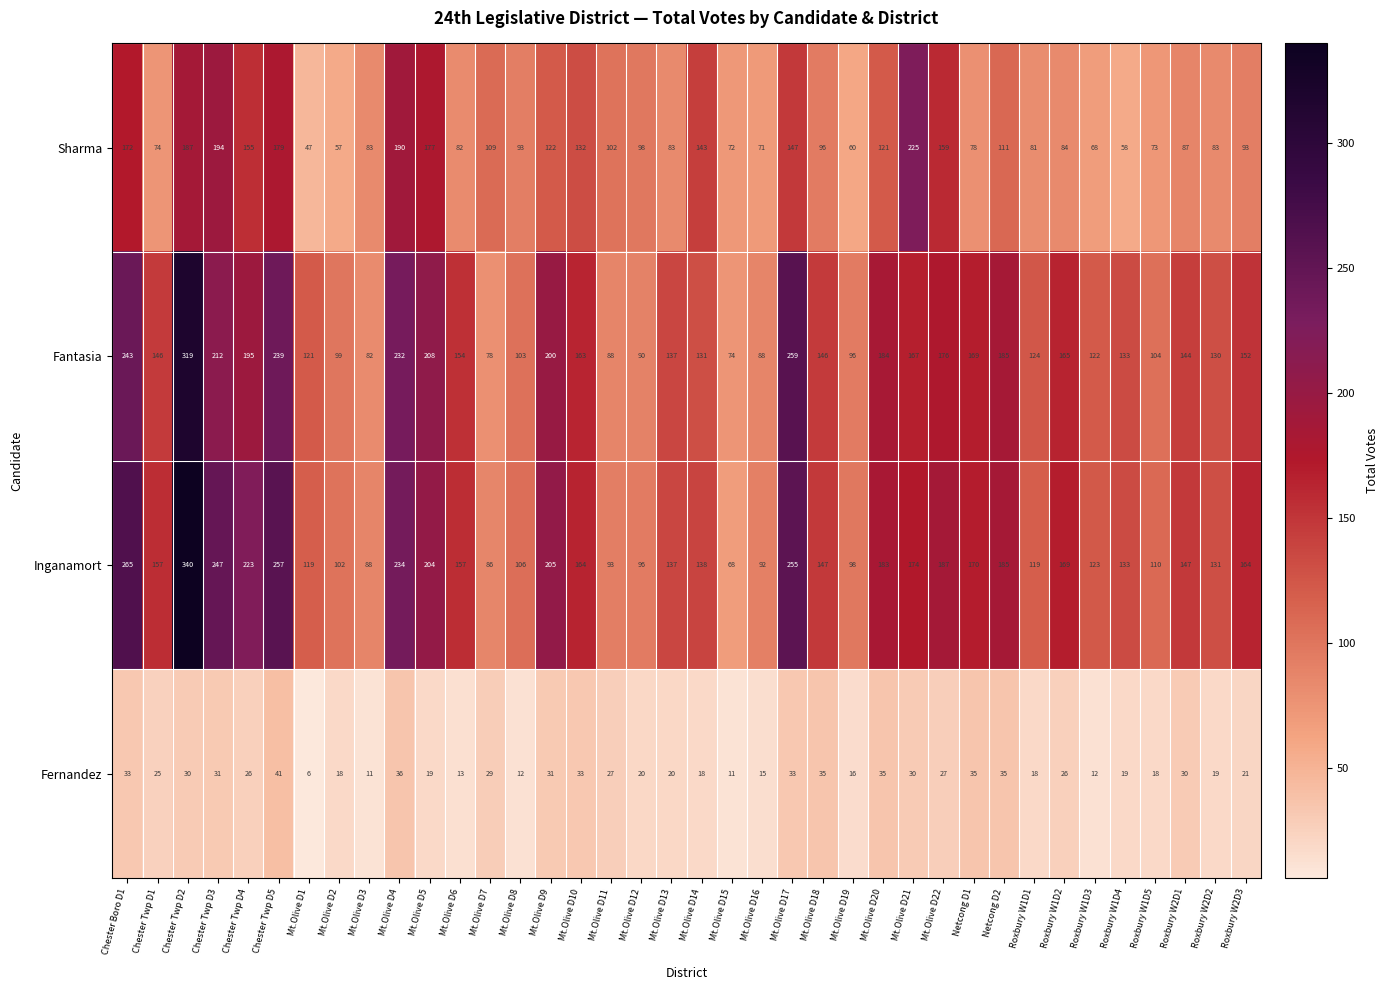

What is the total value across all series at Roxbury W1D4?

343